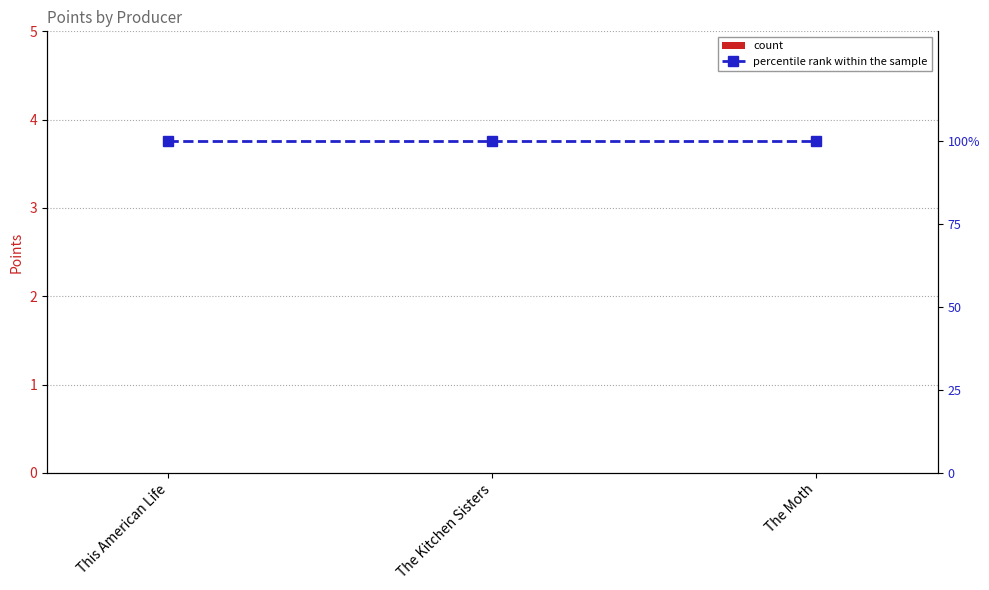

At how many categories does at least one series exceed 71?

3